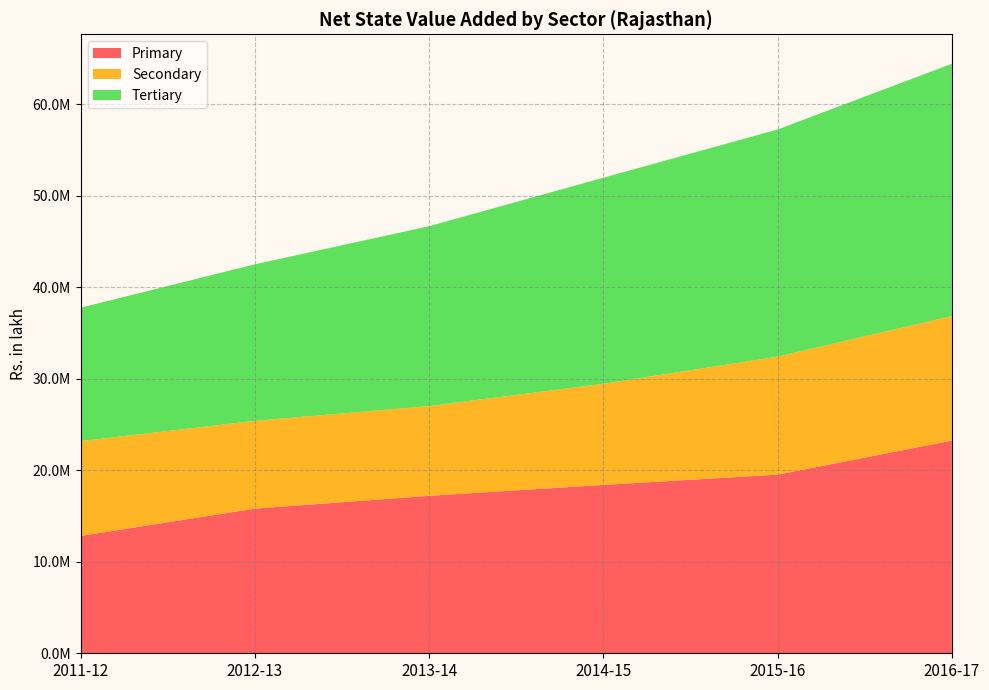

Reading right to left, what are all the values shown in this chart?

Primary: 2016-17=23232791.9	2015-16=19516673.8	2014-15=18392195.4	2013-14=17200717.3	2012-13=15801494.6	2011-12=12824113.8
Secondary: 2016-17=13607460.5	2015-16=12891629.8	2014-15=11048356.0	2013-14=9805187.9	2012-13=9591770.8	2011-12=10350127.8
Tertiary: 2016-17=27560818.1	2015-16=24810788.5	2014-15=22511570.3	2013-14=19649452.5	2012-13=17096160.8	2011-12=14573542.1